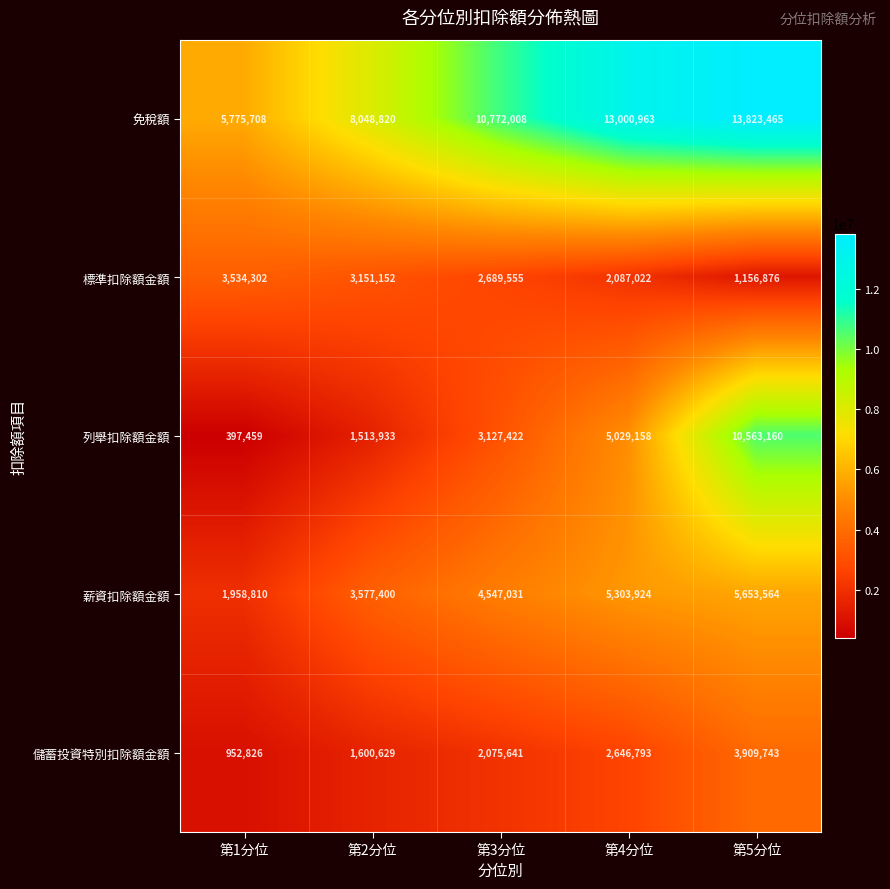

At which label does 列舉扣除額金額 reach its minimum?

第1分位